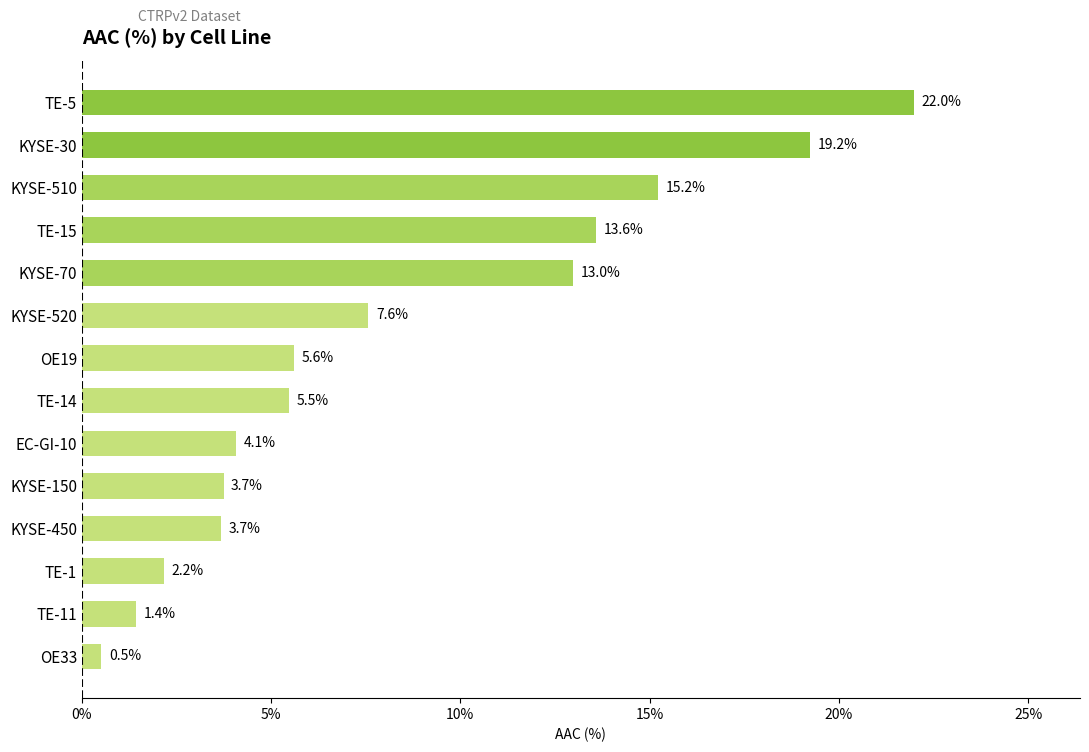

Which category has the highest value across all series?

TE-5